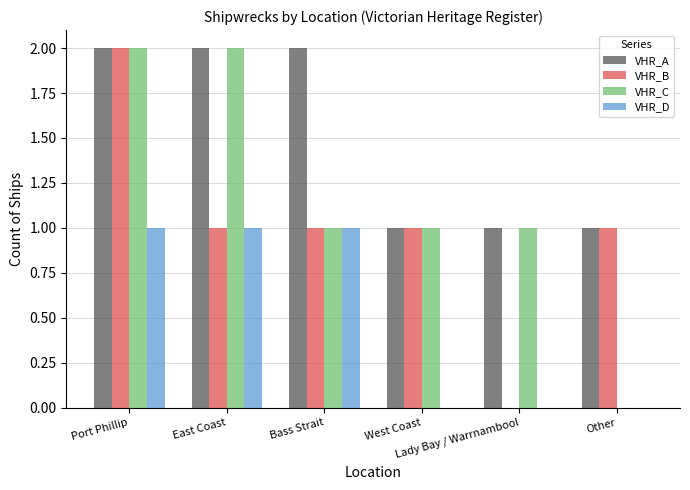

What is the sum of all VHR_C values?

7